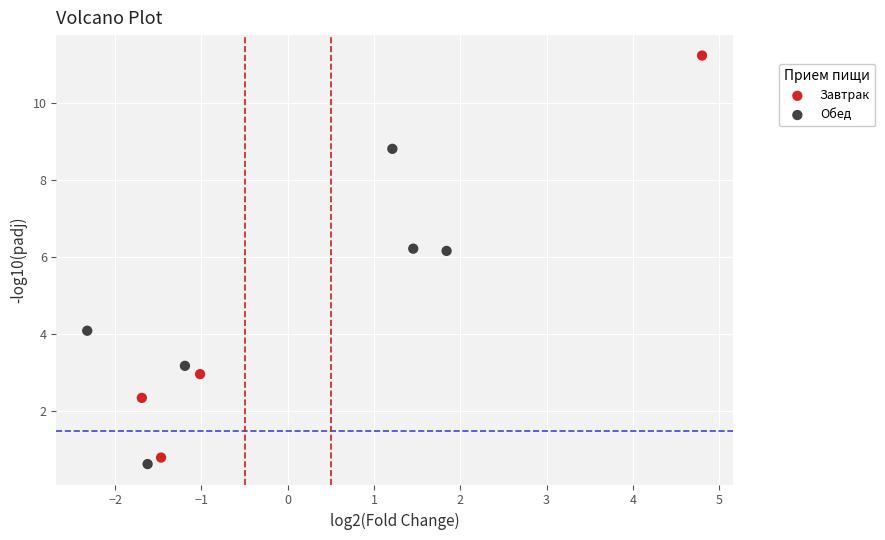

Which series contains the highest Y value?

Завтрак